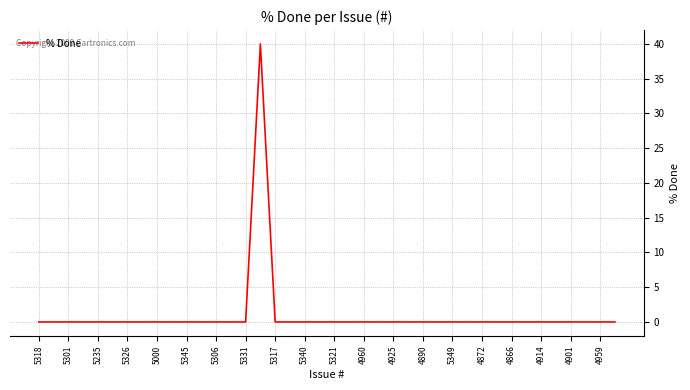

How many lines are shown in the chart?

1